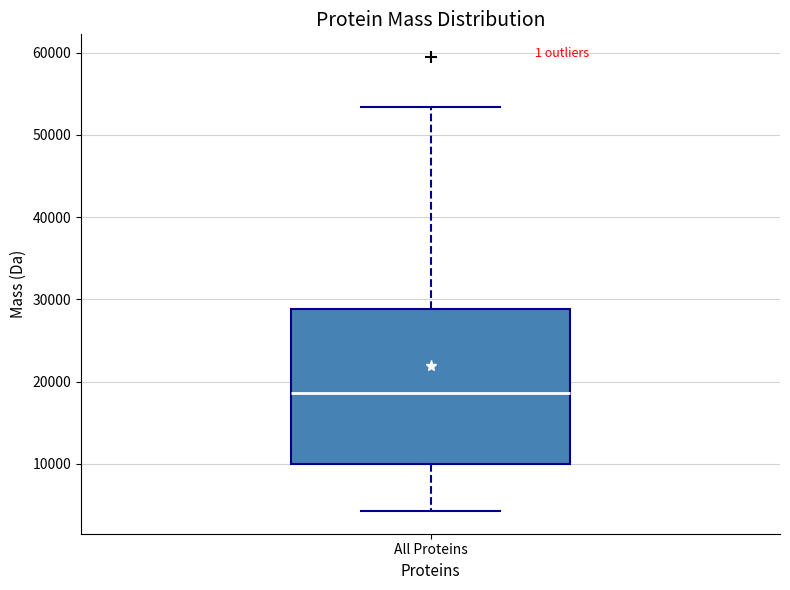

Transcribe this box plot: give where the median line is, the range the box spans, and where the two whiskers end, as read against the y-axis. The values are not printed on the chart, so give them approximately, as read against the axis.

median 19000, box 10000 to 29000, whiskers 4000 to 53000